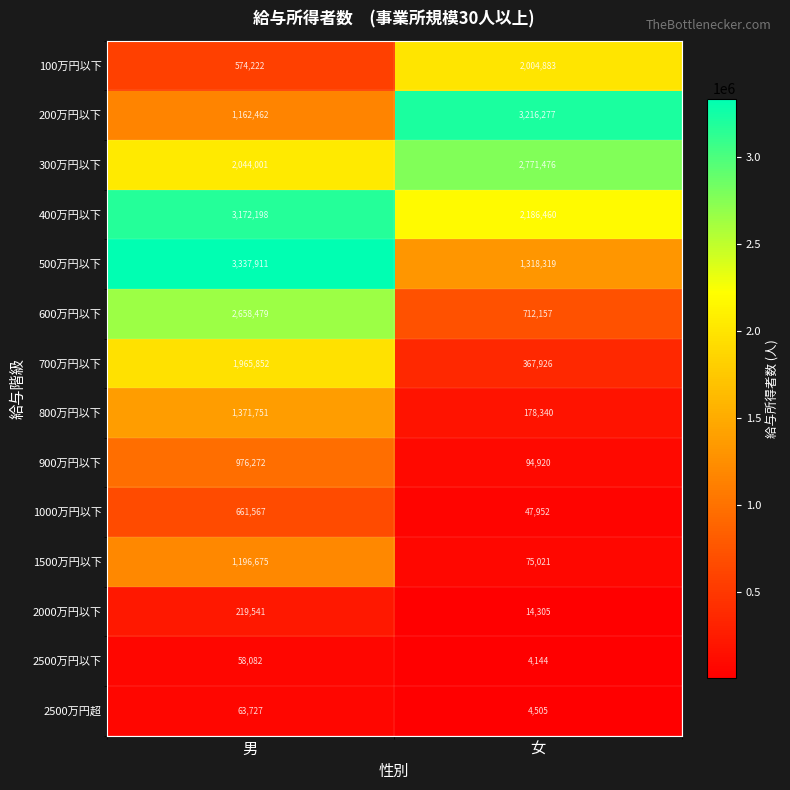

The value of 800万円以下 at 男 is 1371751. True or false?

True